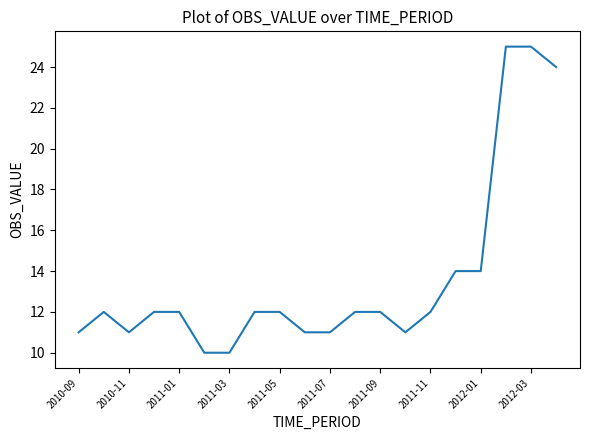

What is the greatest value displayed?

25